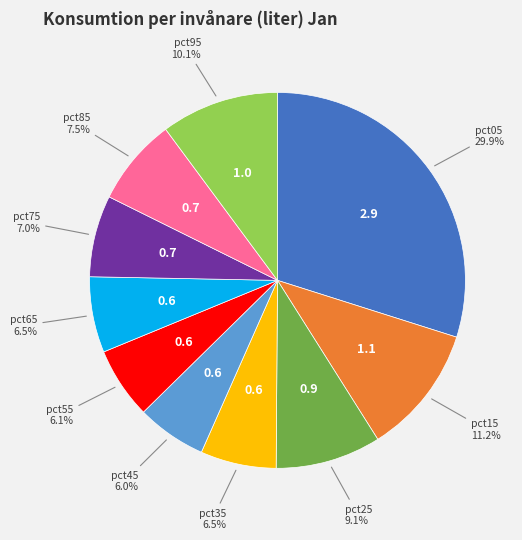

True or false: pct75 accounts for 7% of the total.

True